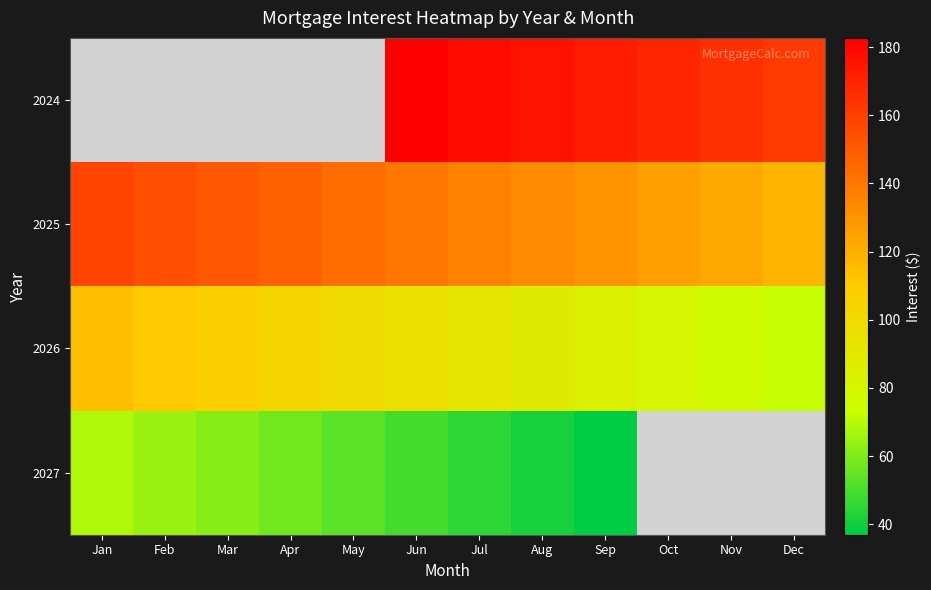

At which category is the sum across all series the highest?

Jun